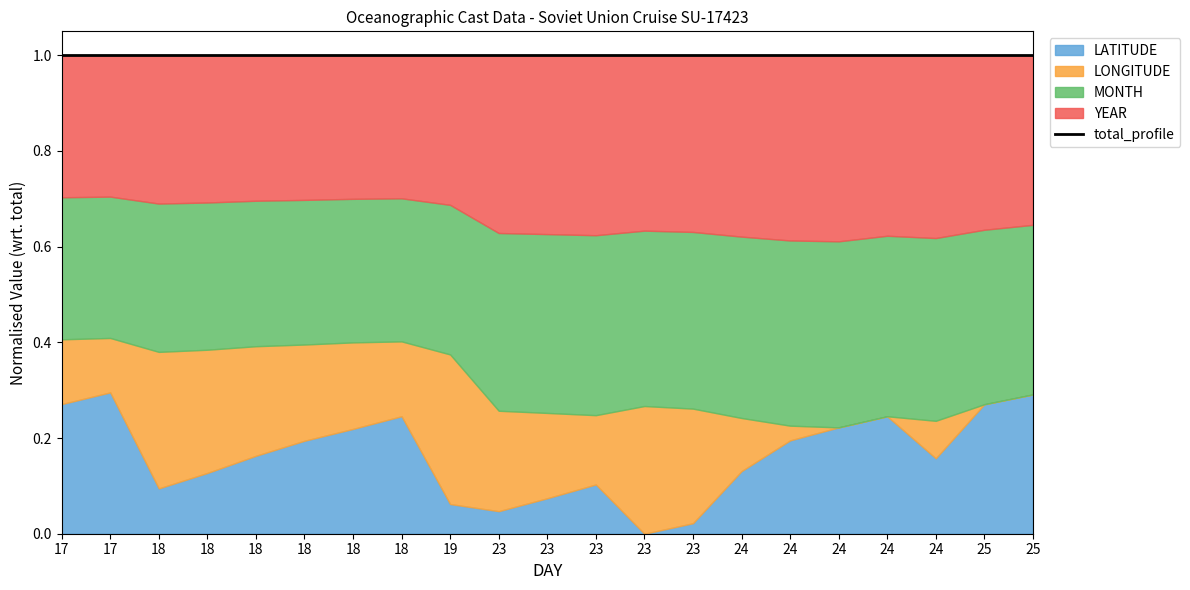

The value of MONTH at 25 is 2.8. True or false?

False